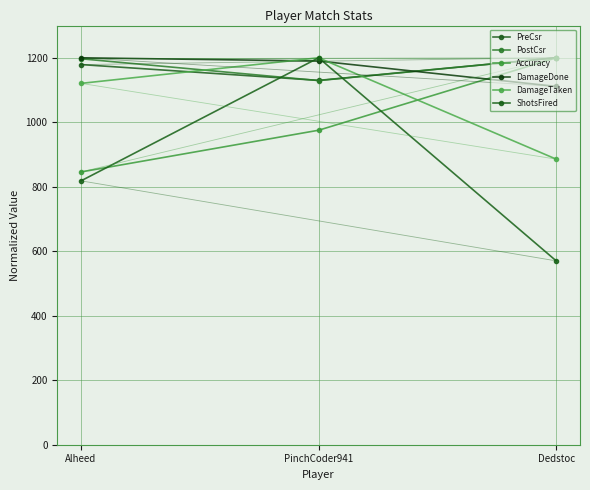

True or false: PreCsr has a value of 1774.7 at Alheed.

False